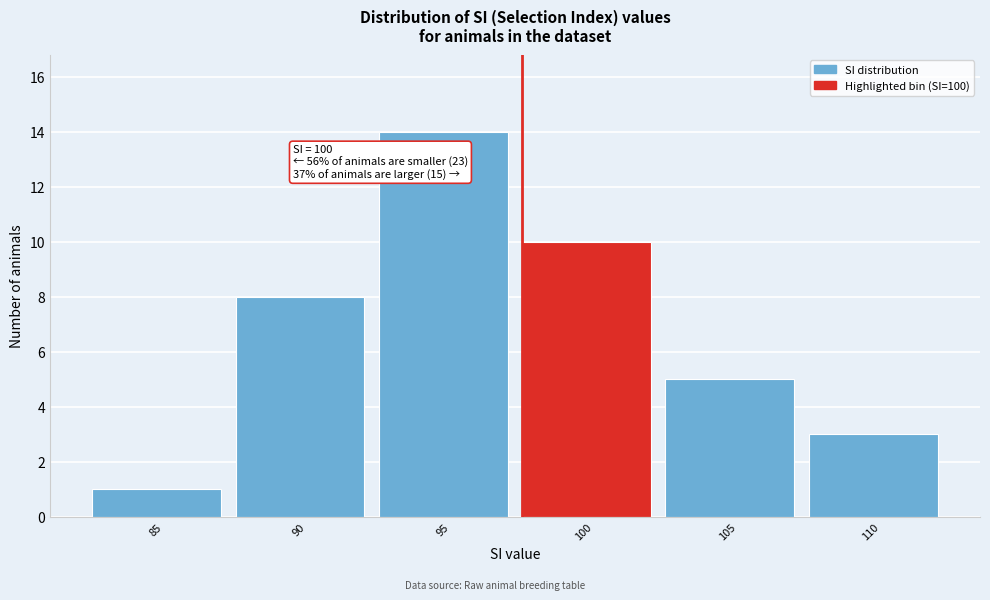

Reading left to right, transcribe all the data shown in this chart.

85=1	90=8	95=14	100=10	105=5	110=3